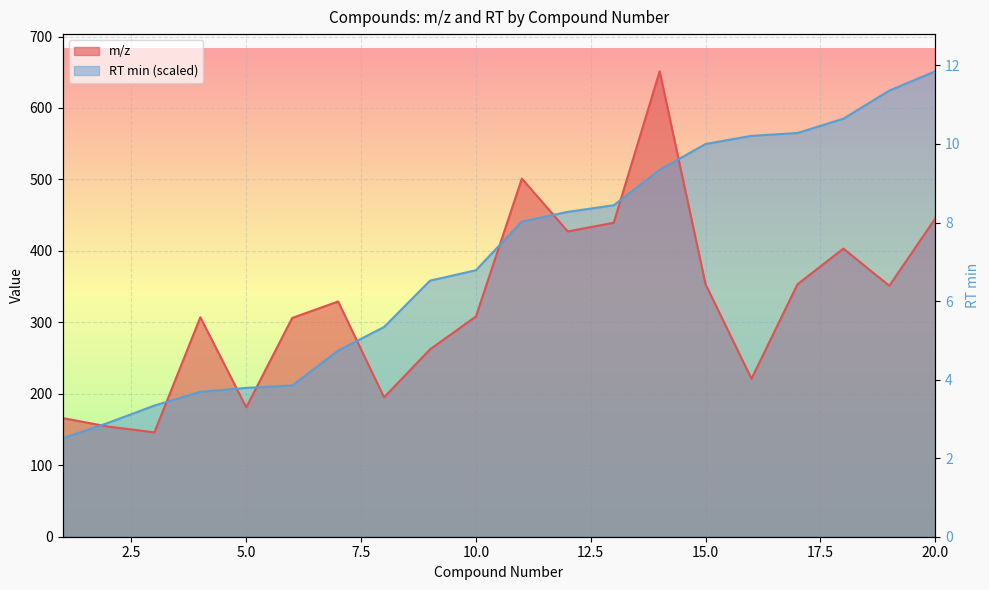

True or false: RT min has a value of 565.0 at 17.

True